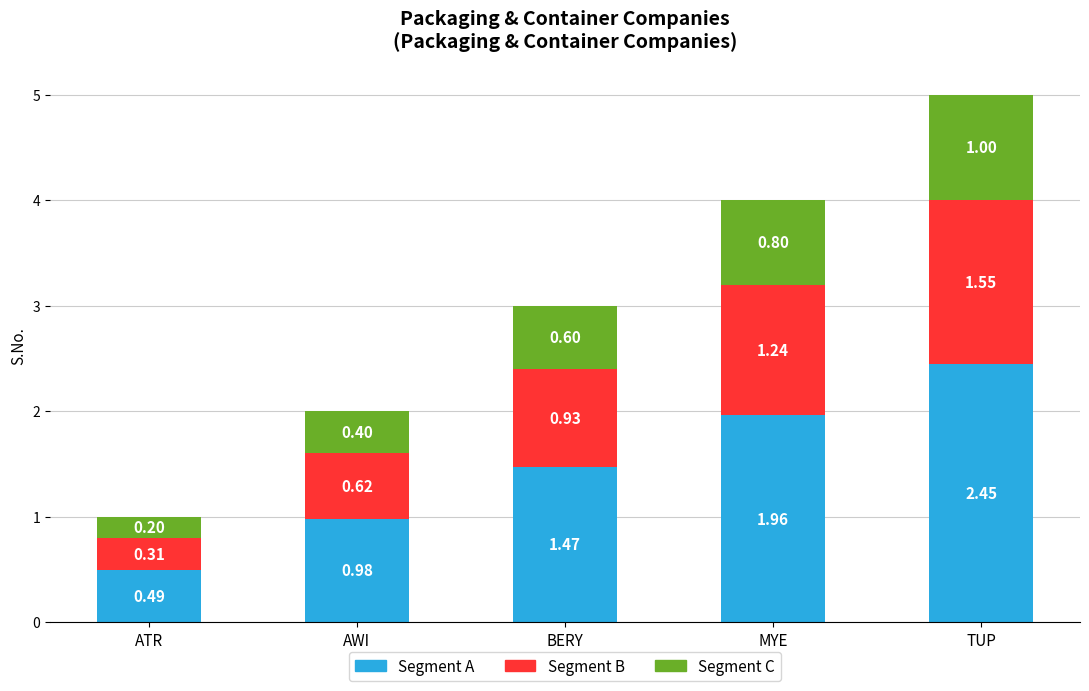

Which category has the lowest value in the Segment A series?

ATR